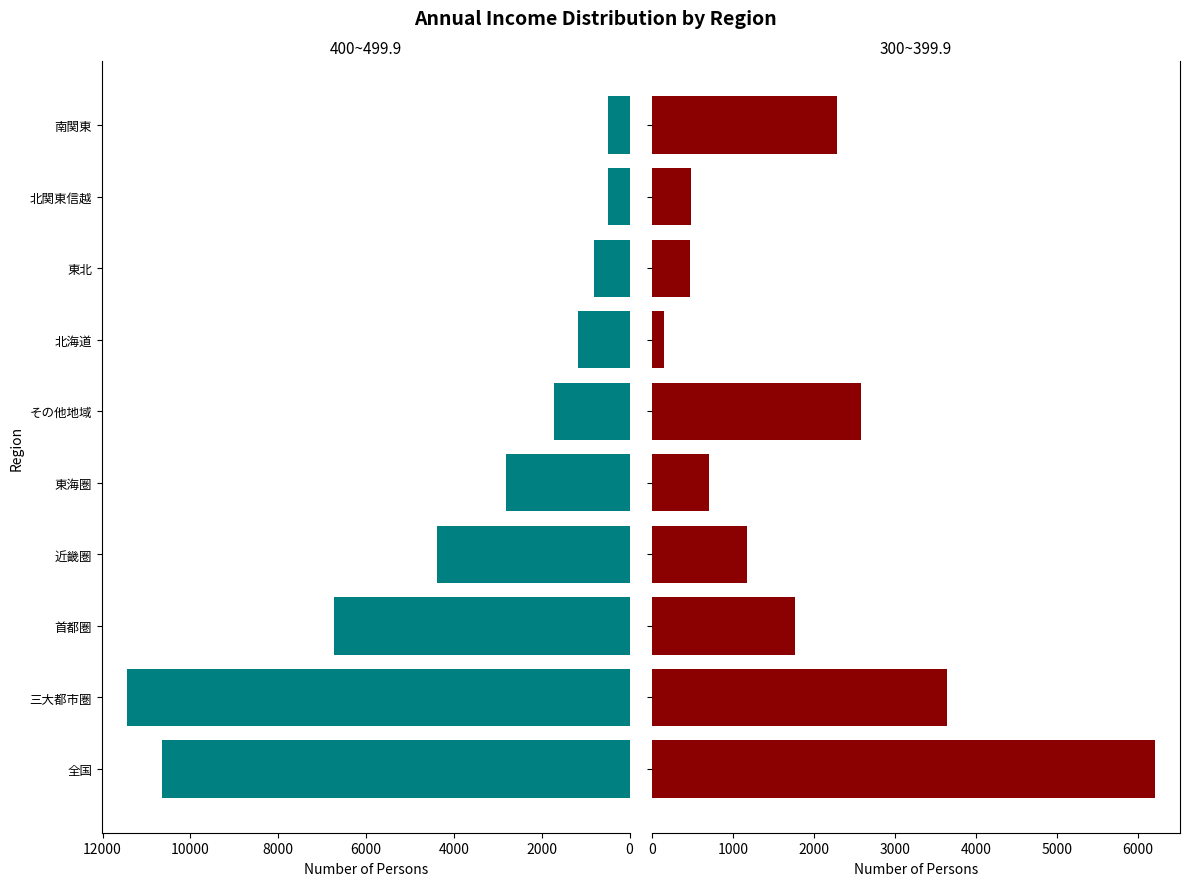

Between 全国 and 北関東信越, which series saw the biggest shift?

400~499.9